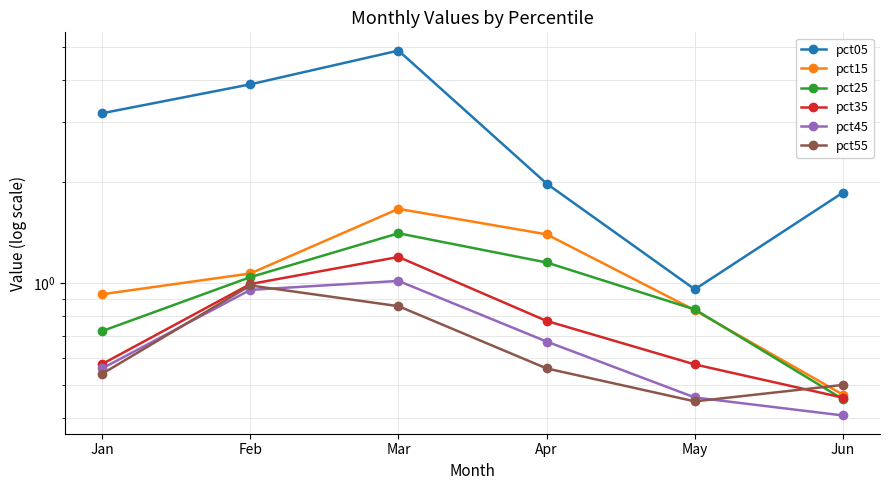

What is the value of the pct45 point at the 3rd from the left?

1.0